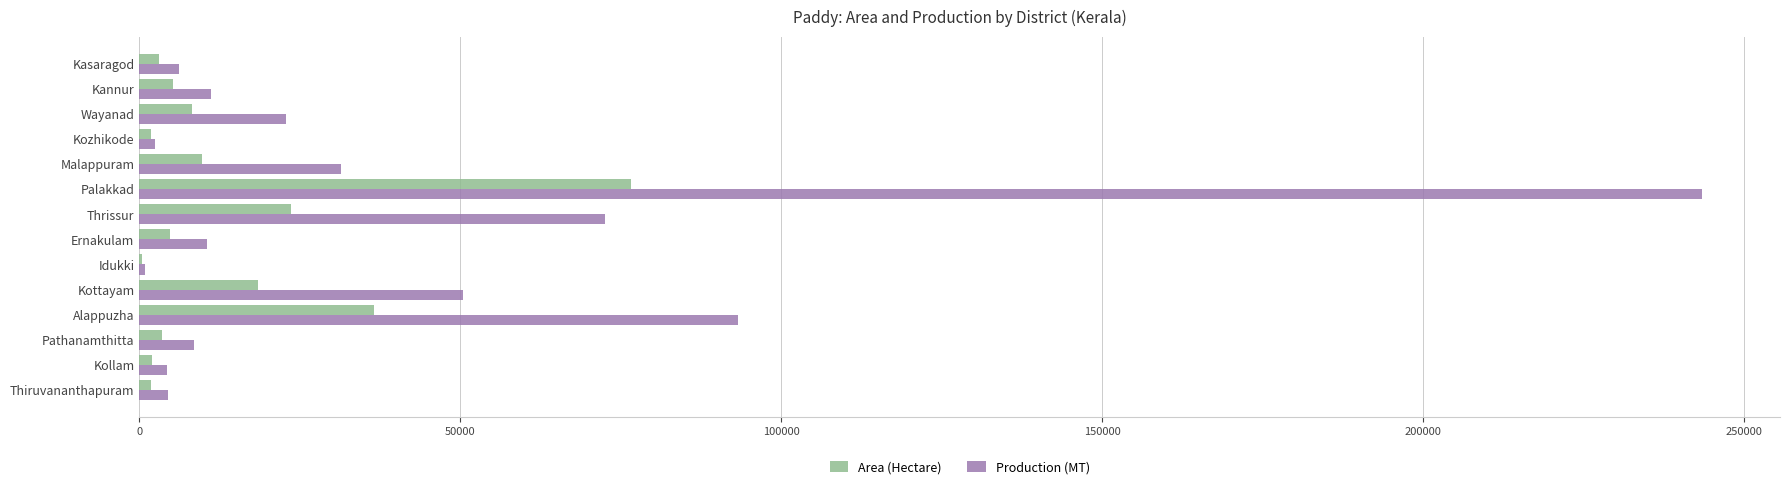

Which category has the highest value in the Production (MT) series?

Palakkad